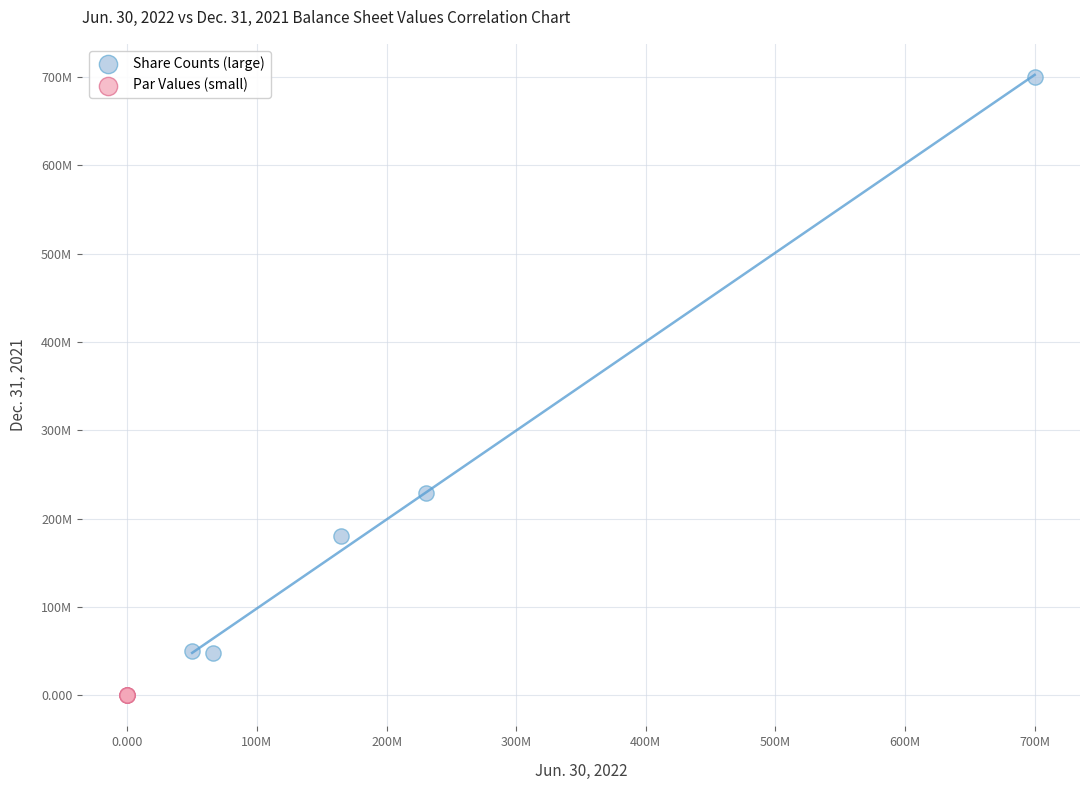

Which series contains the highest Y value?

Share Counts (large)